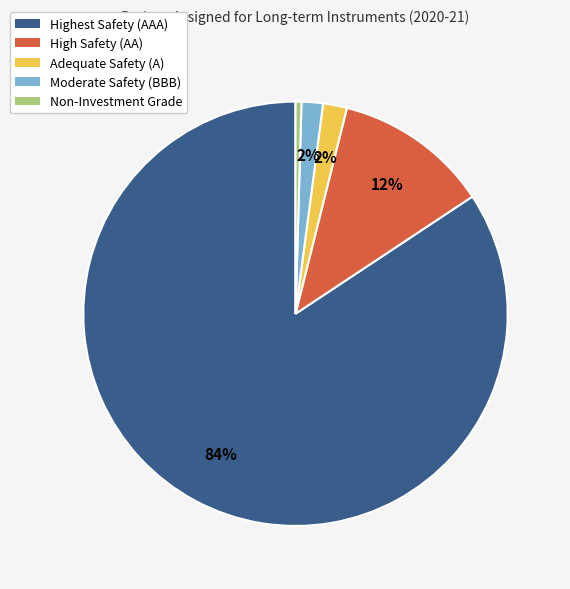

How many slices are in this pie chart?

5